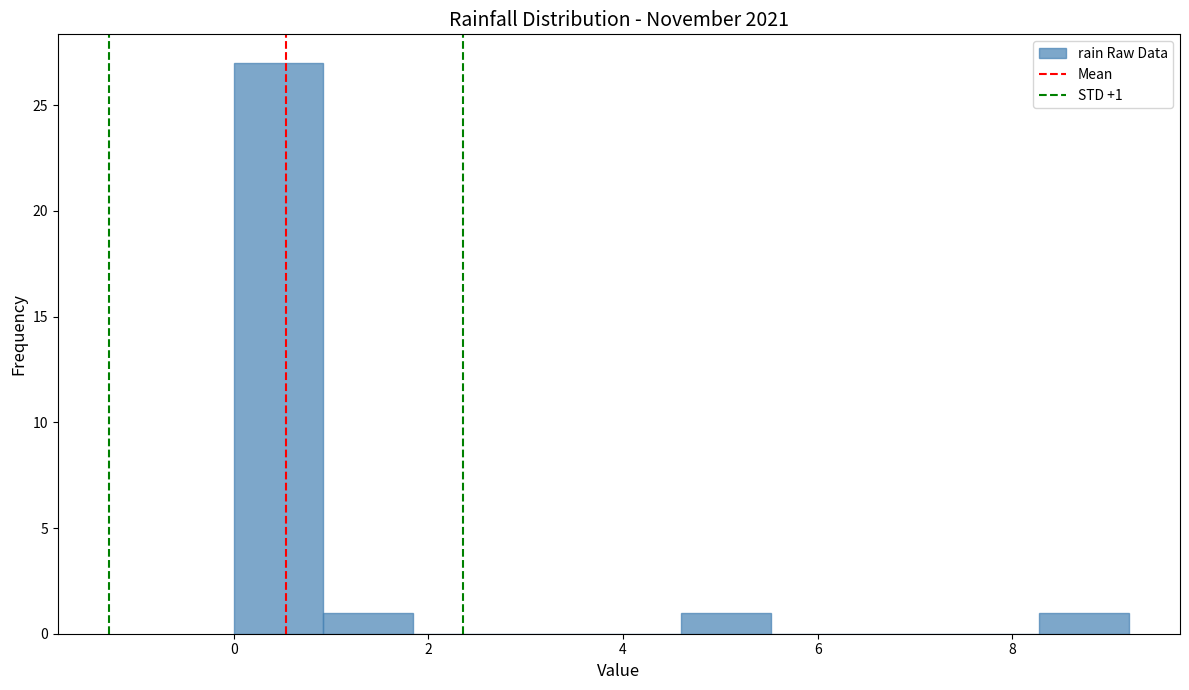

Over which range of the x-axis is the bar tallest?

0.00 to 0.92